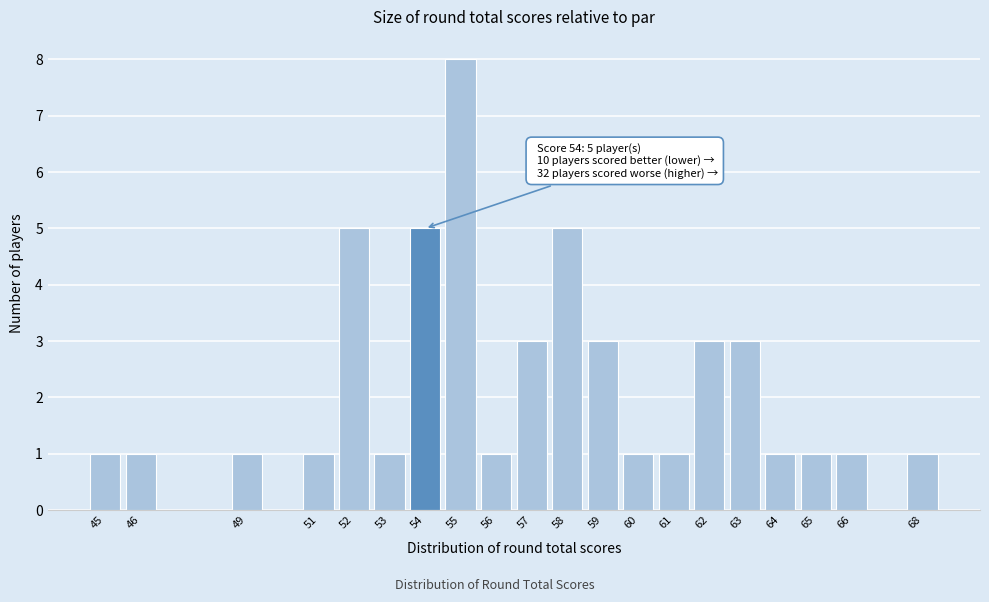

Reading left to right, what are all the values shown in this chart?

1	1	1	1	5	1	5	8	1	3	5	3	1	1	3	3	1	1	1	1